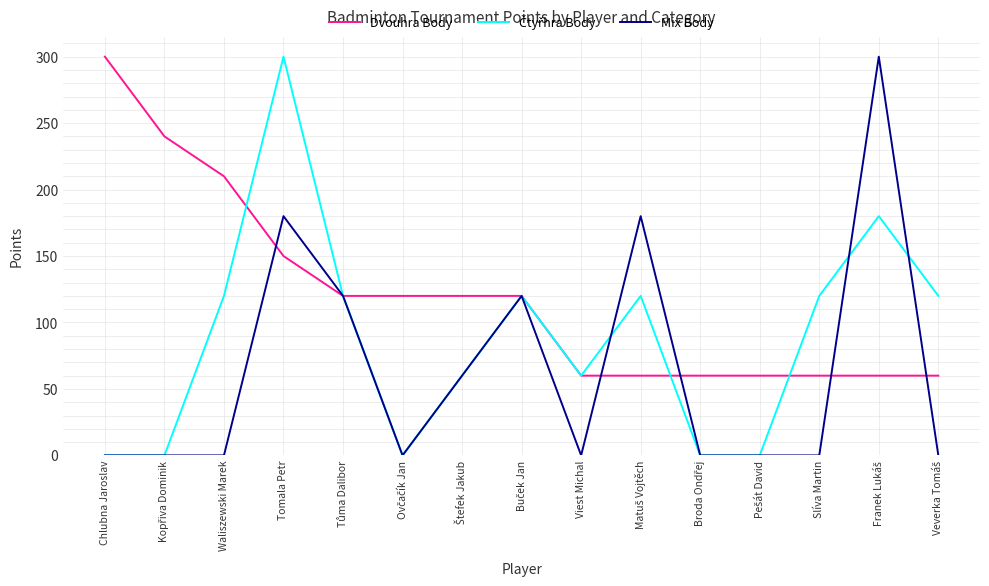

What is the maximum value shown in the chart?

300